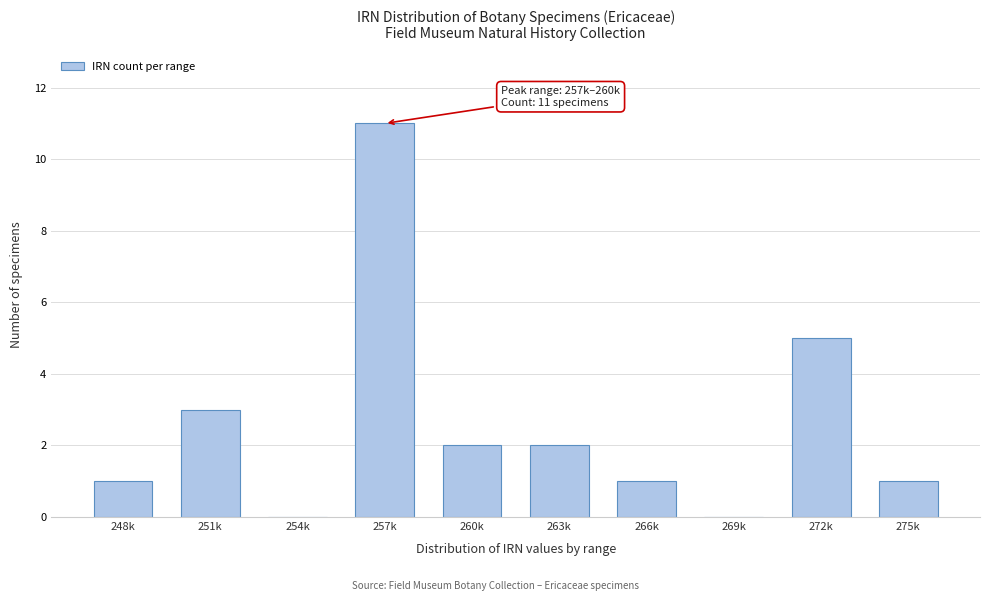

Reading left to right, extract all data points from this chart.

248k=1	251k=3	254k=0	257k=11	260k=2	263k=2	266k=1	269k=0	272k=5	275k=1